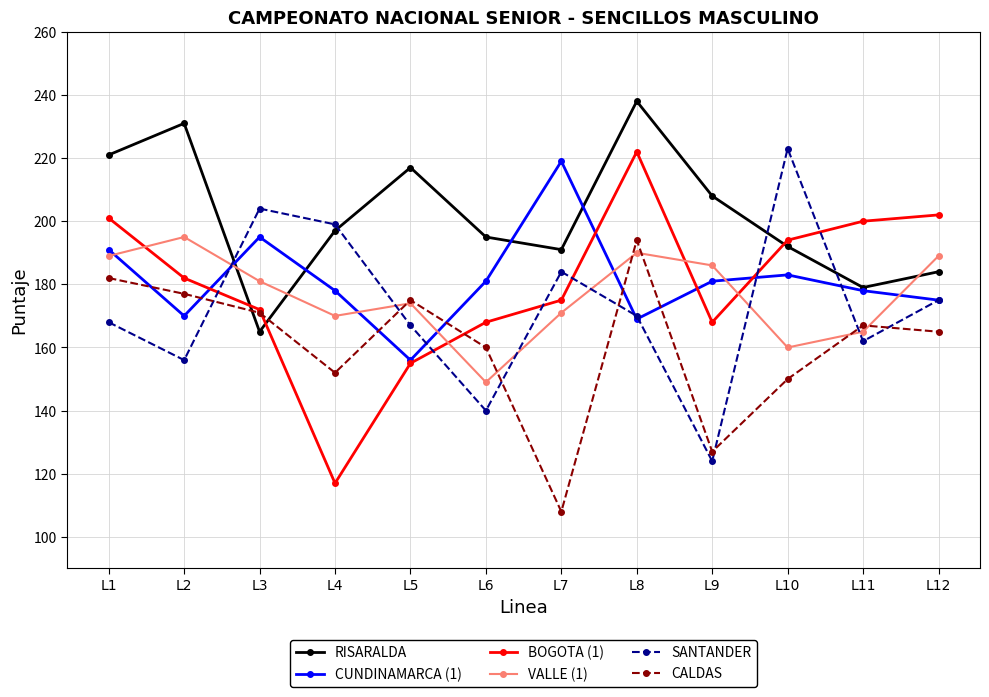

True or false: CALDAS has more than 2 interior local peaks.

True